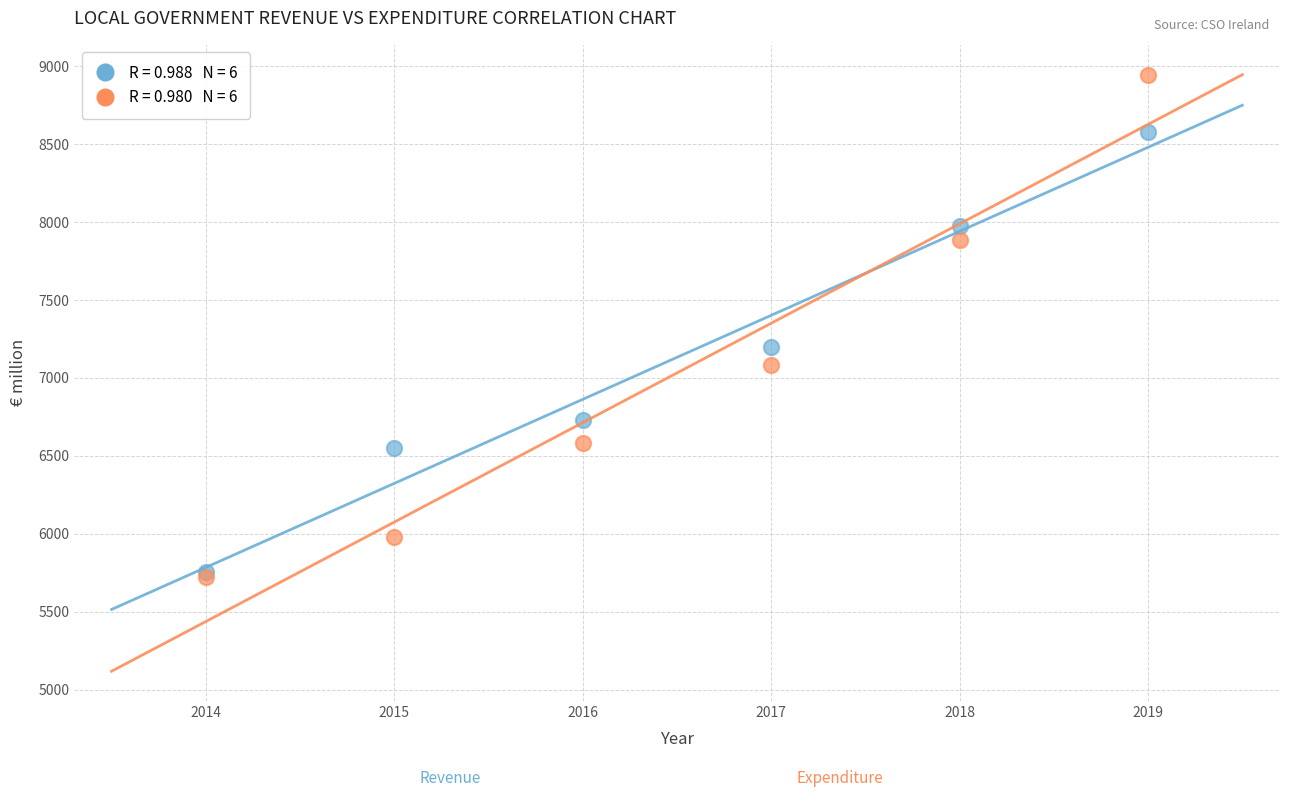

Across all series, what Y value is closest to 7332?

7201